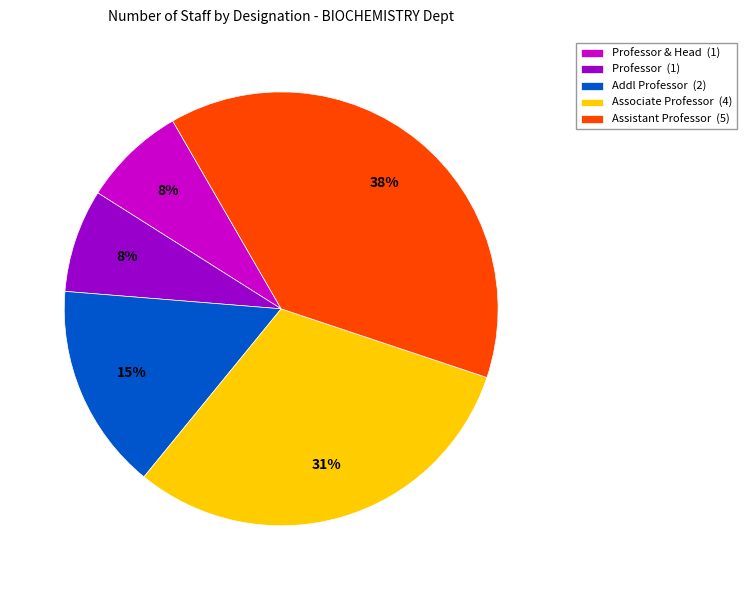

What percentage is the Addl Professor (2) slice, to the nearest percent?

15%